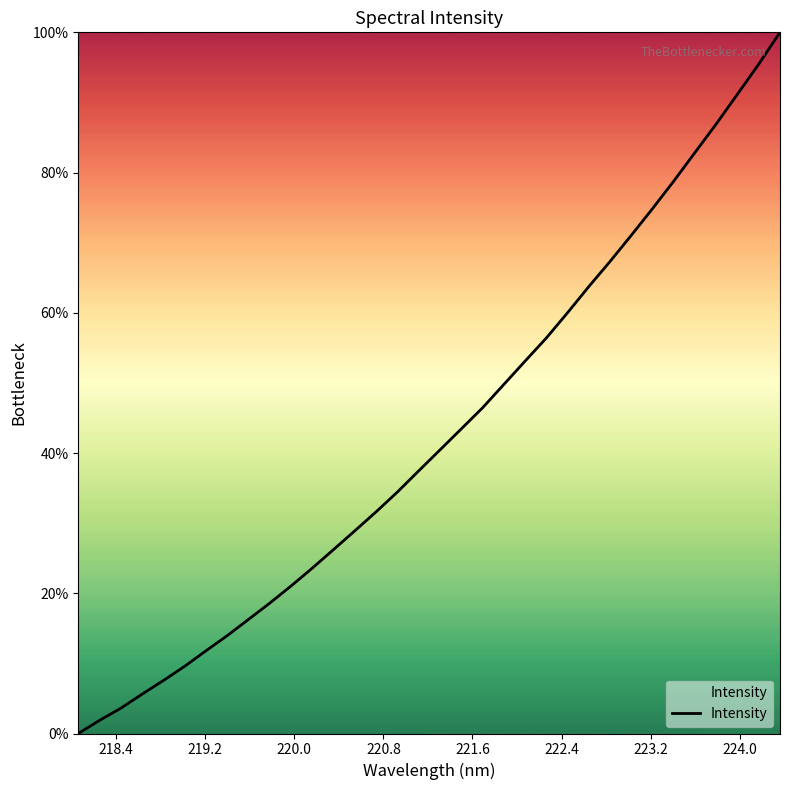

What is the maximum value shown in the chart?

100.0